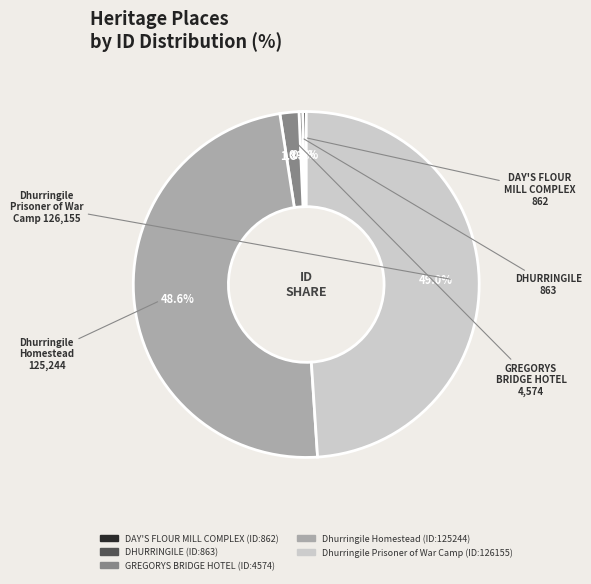

Does DAY'S FLOUR MILL COMPLEX represent more than half of the total?

No